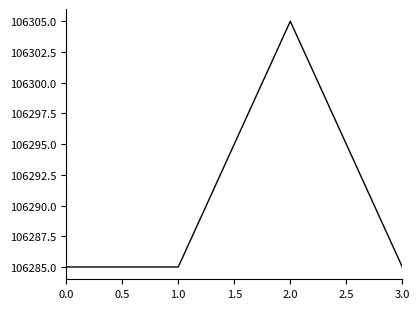

True or false: there are more than 2 points higher than both neighbors.

False